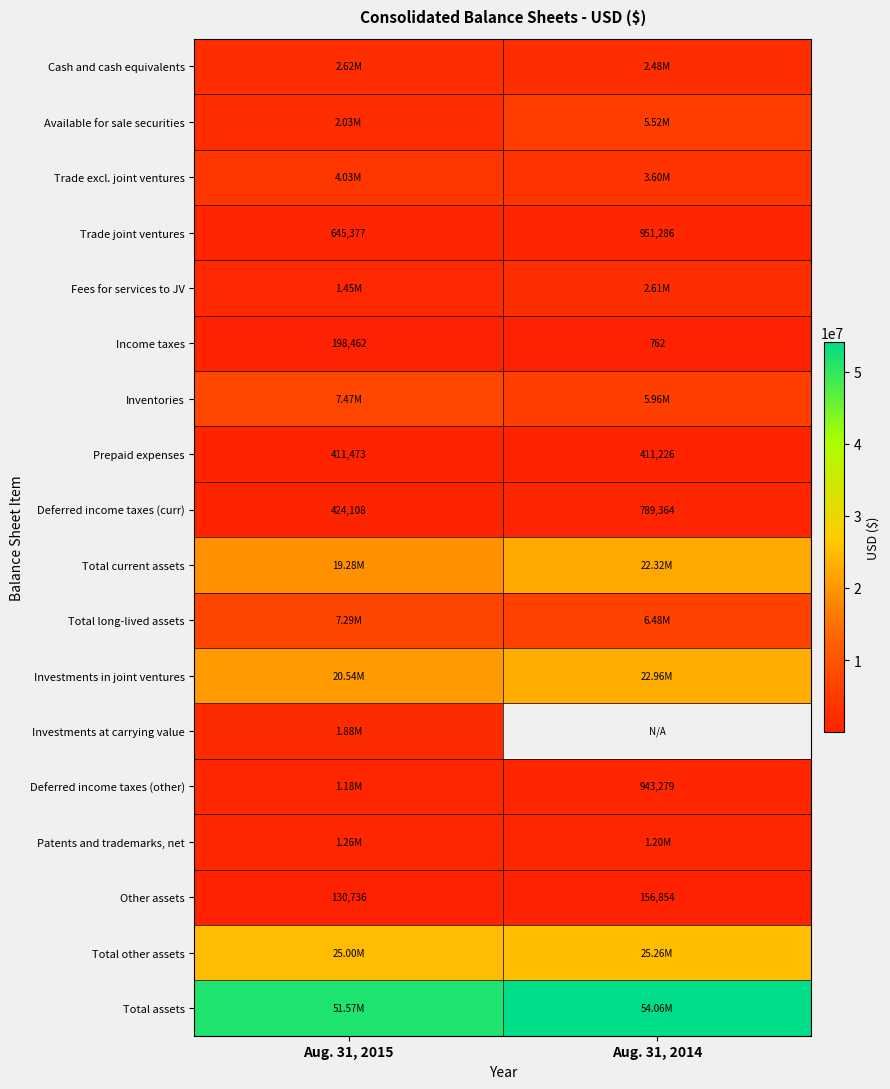

What is the average value of the Income taxes series?

99612